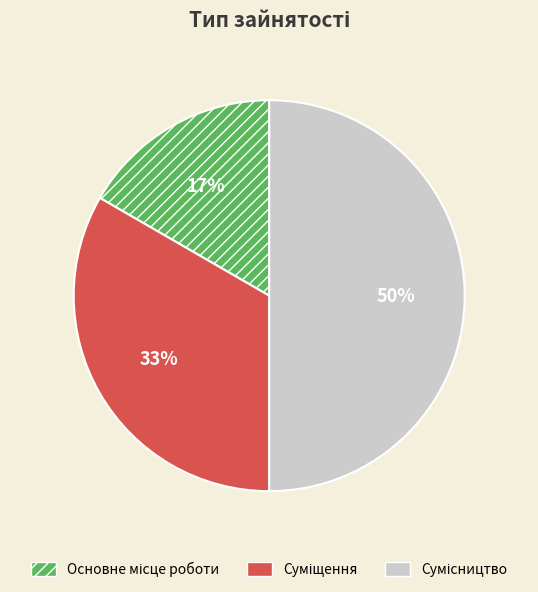

To the nearest percent, what is the difference between the largest and smallest slice percentages?

33%